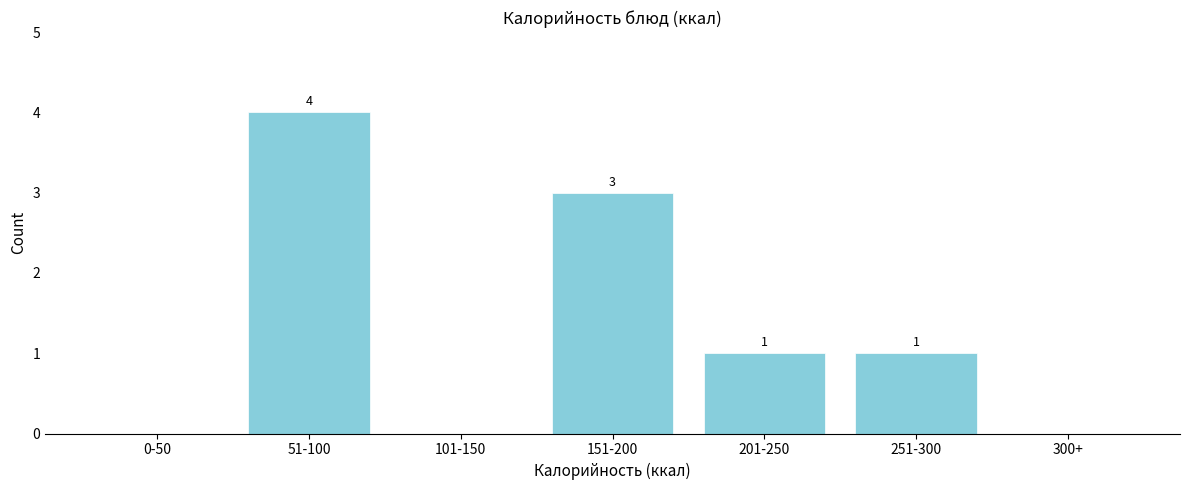

Reading left to right, list all the values displayed in this chart.

0-50=0	51-100=4	101-150=0	151-200=3	201-250=1	251-300=1	300+=0